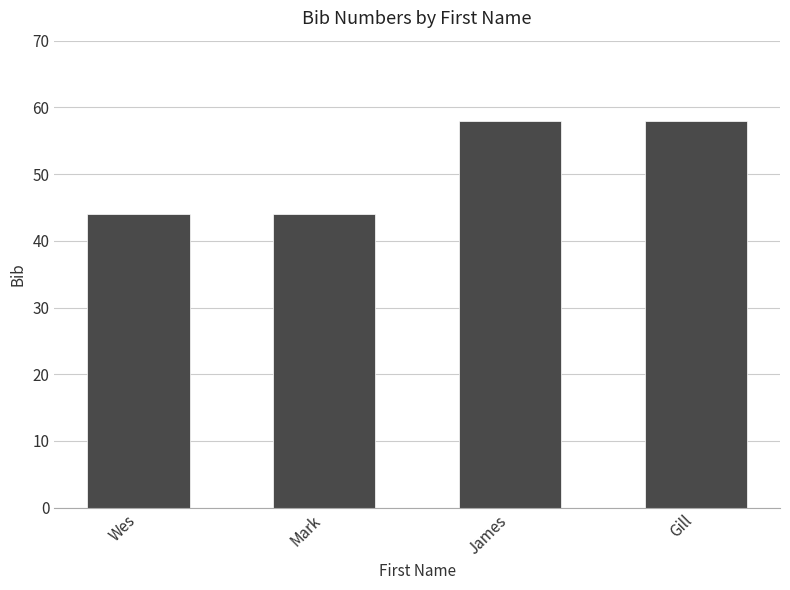

How many data points does each series have?

4